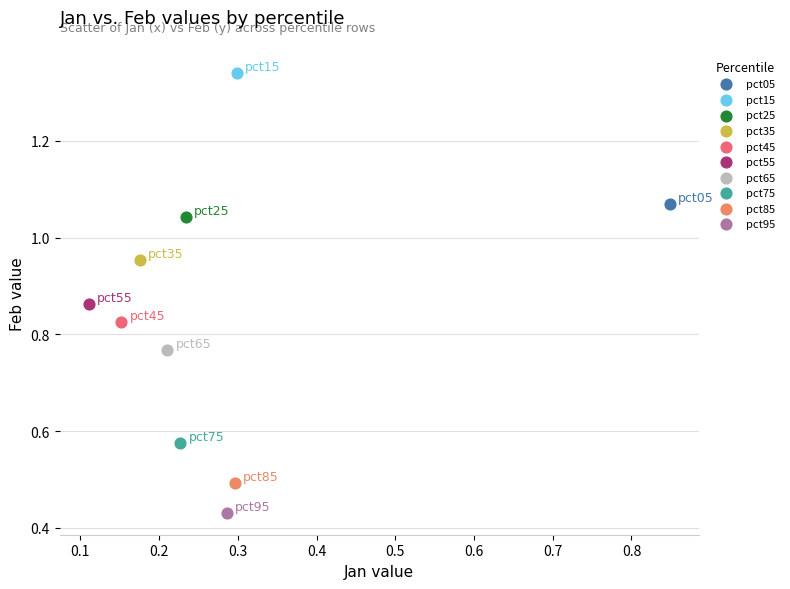

What are all the series names shown in the legend?

pct05, pct15, pct25, pct35, pct45, pct55, pct65, pct75, pct85, pct95